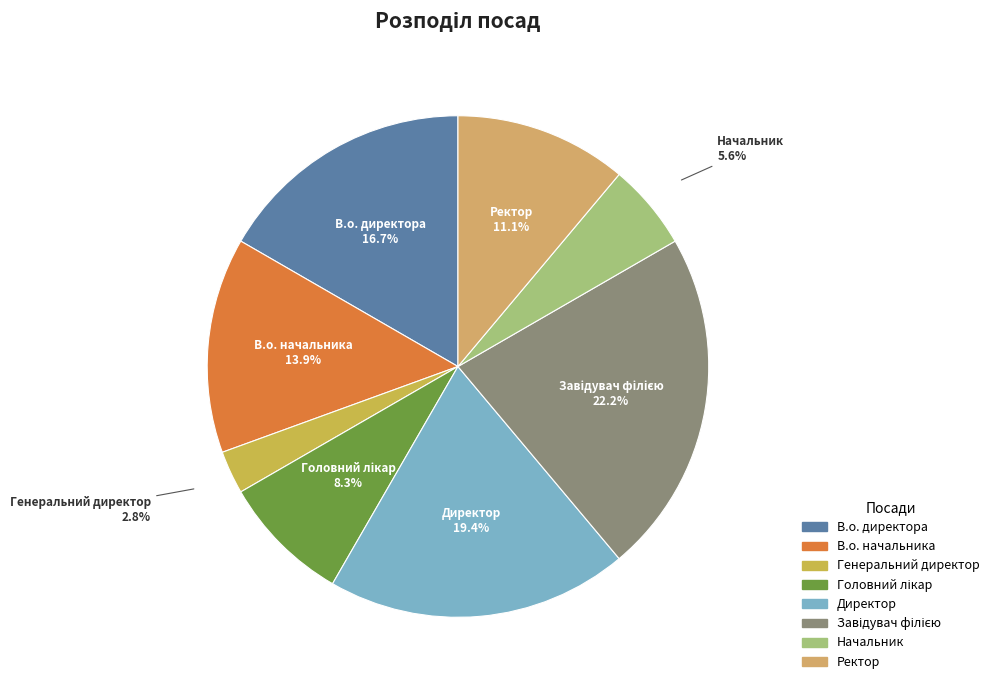

Which slice is the smallest?

Генеральний директор